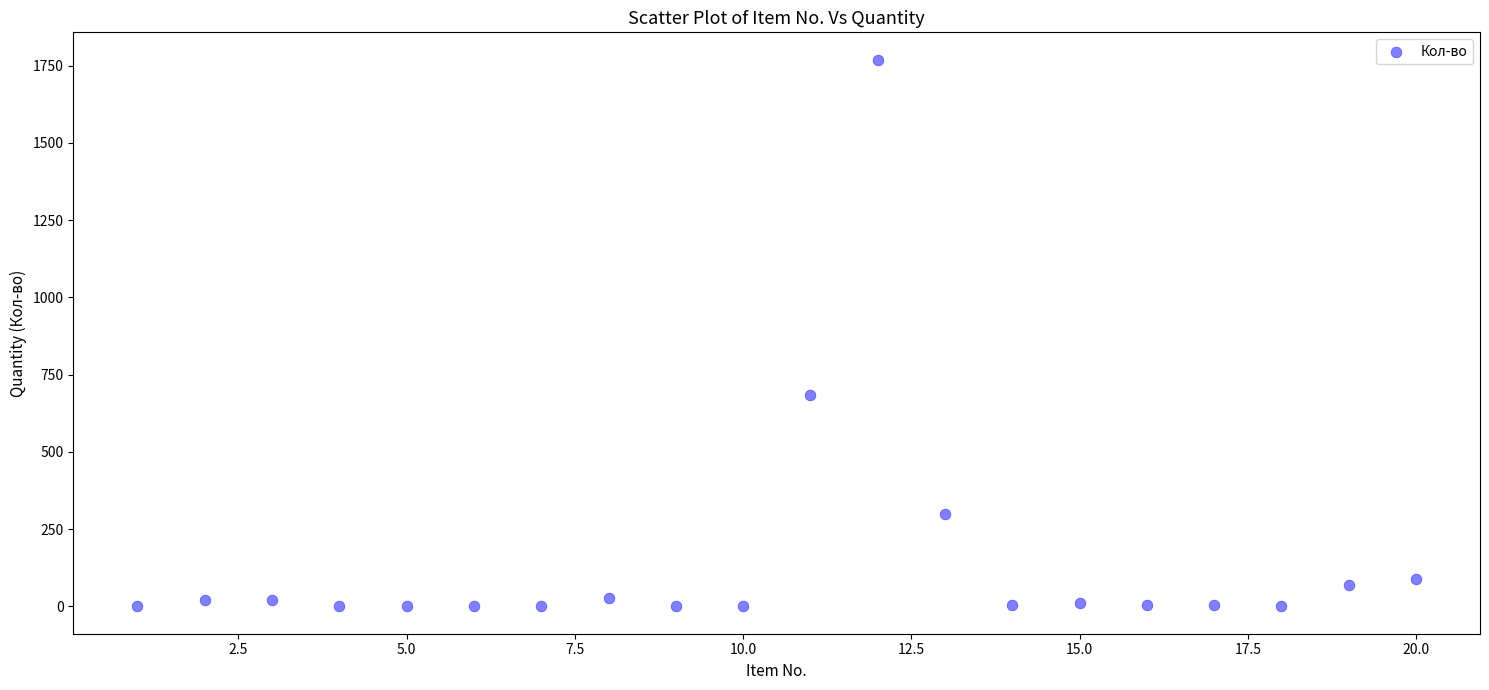

What Y value in the scatter plot is closest to 884?

685.0